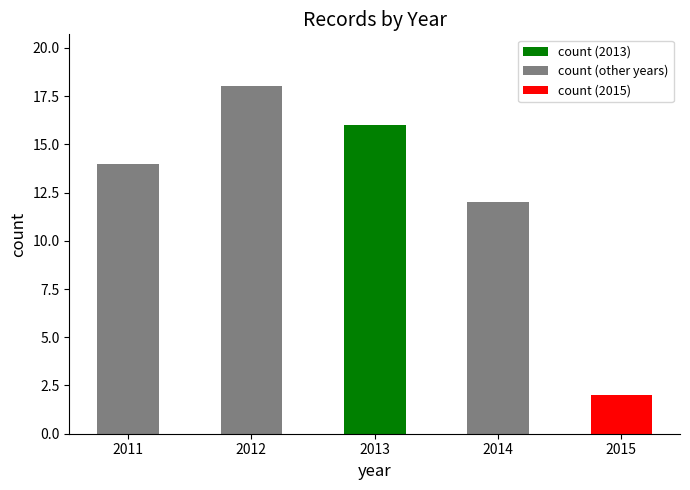

What is the difference between the values at 2014 and 2012?

6